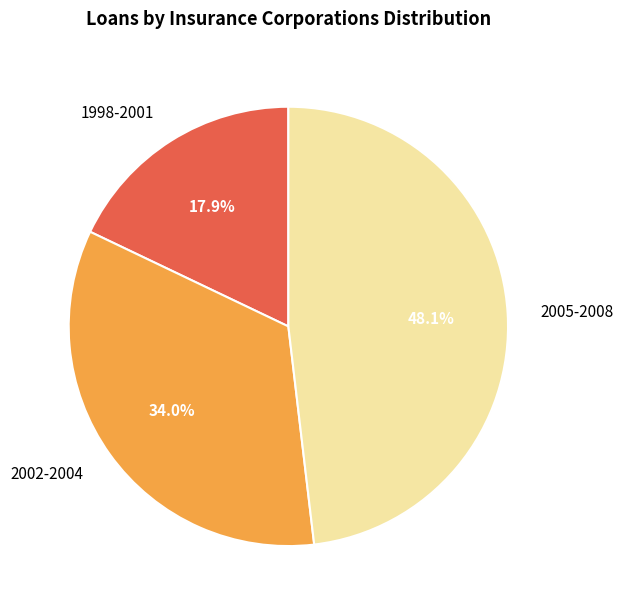

What portion of the pie excludes 1998-2001?

82.1%